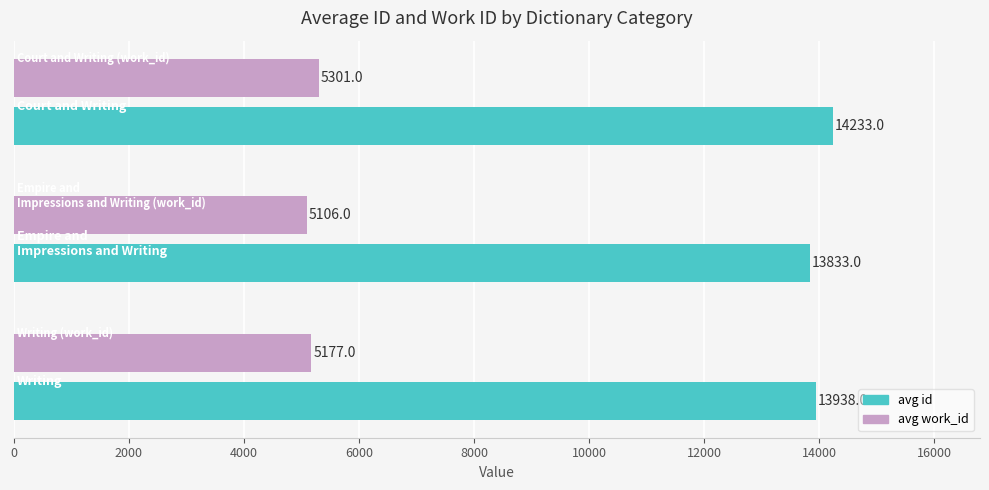

How many avg id values are between 13833 and 14233?

3